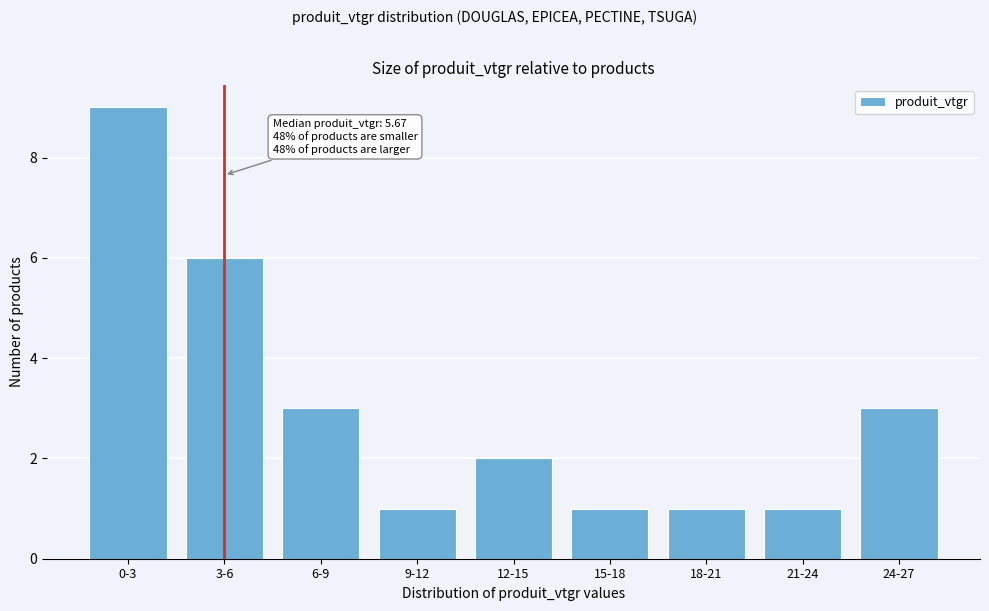

Reading left to right, extract all data points from this chart.

0-3=9	3-6=6	6-9=3	9-12=1	12-15=2	15-18=1	18-21=1	21-24=1	24-27=3